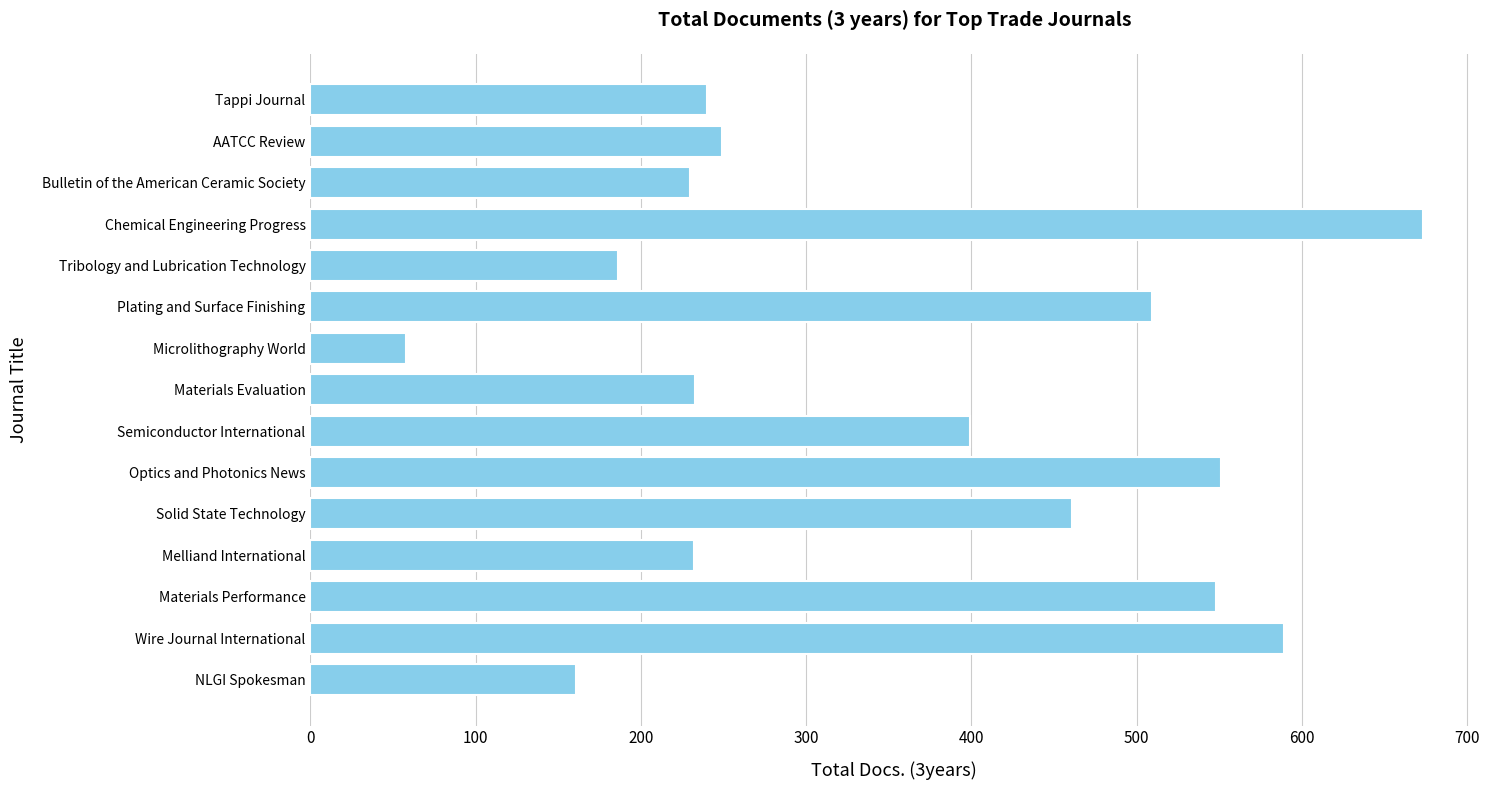

Is it true that the value at Tappi Journal is 240?

True